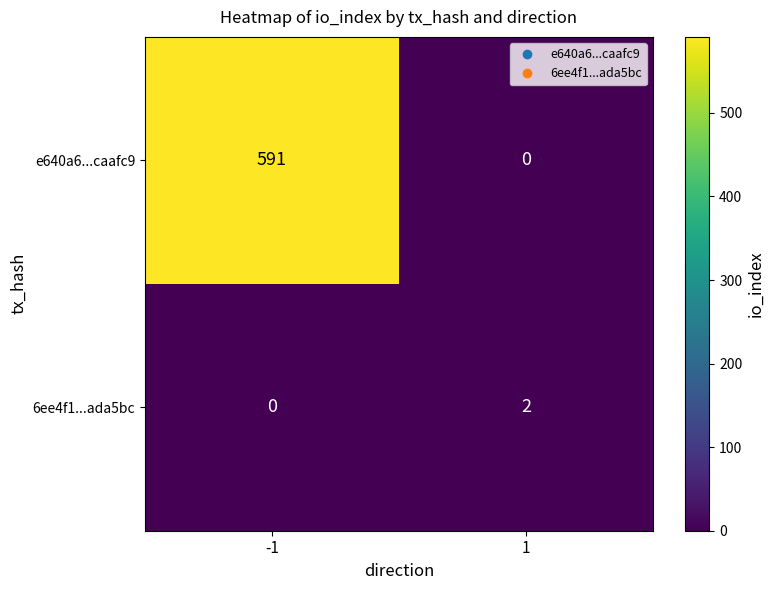

Reading left to right, transcribe all the data shown in this chart.

e640a6...caafc9: 591	0
6ee4f1...ada5bc: 0	2